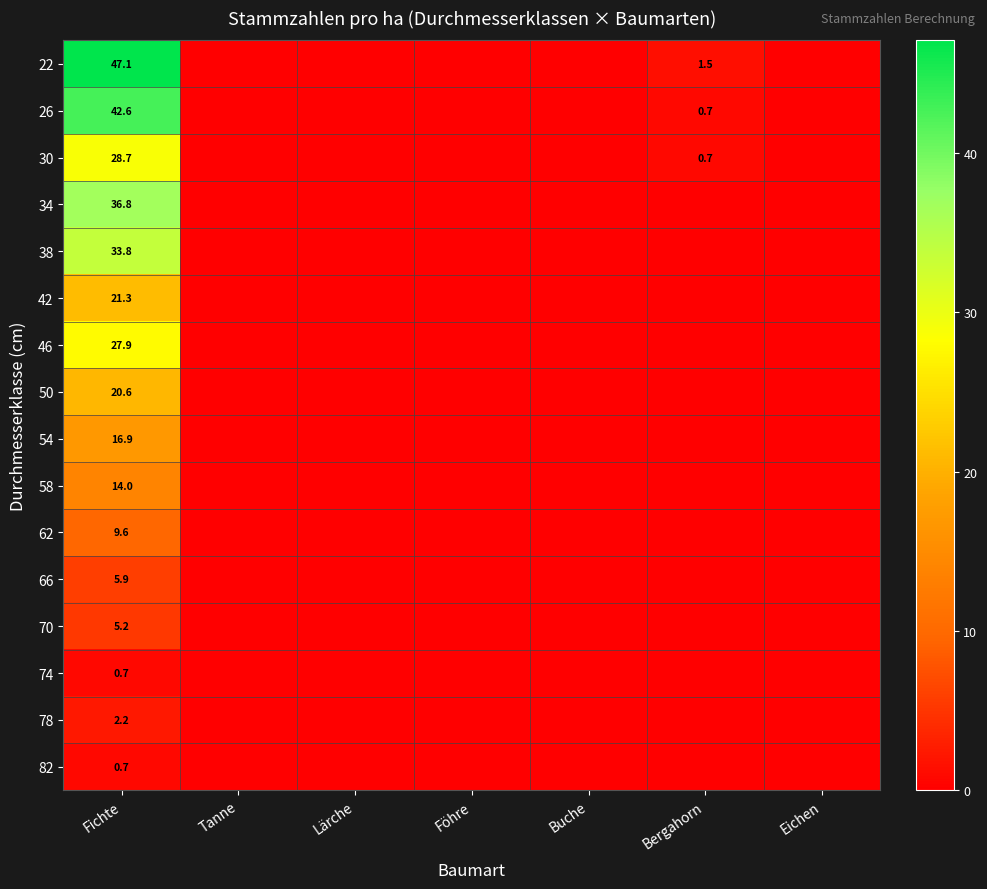

The 62 series shows 17.0 at Fichte. True or false?

False